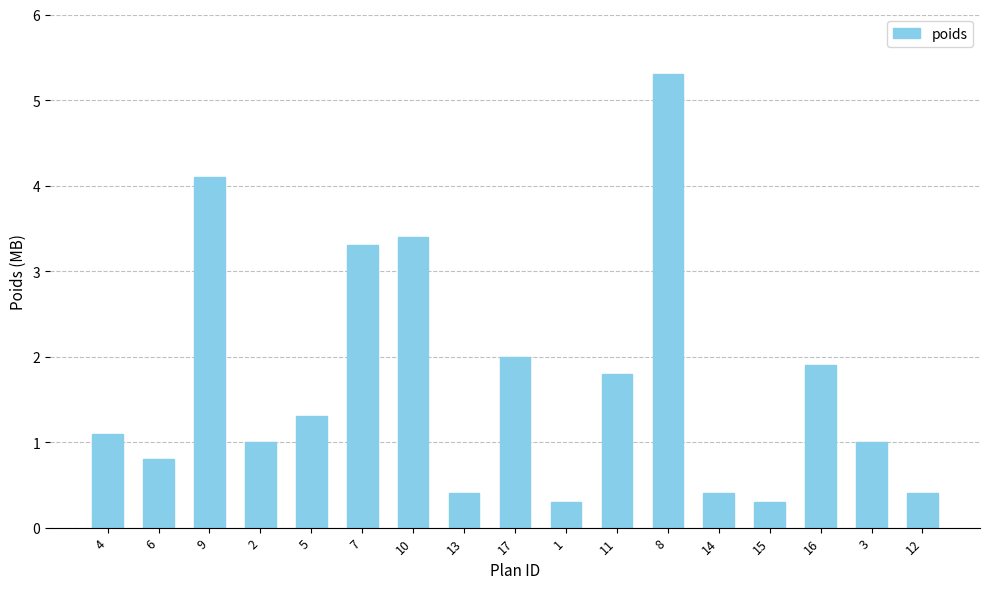

What is the difference between the second highest and second lowest values?

3.8